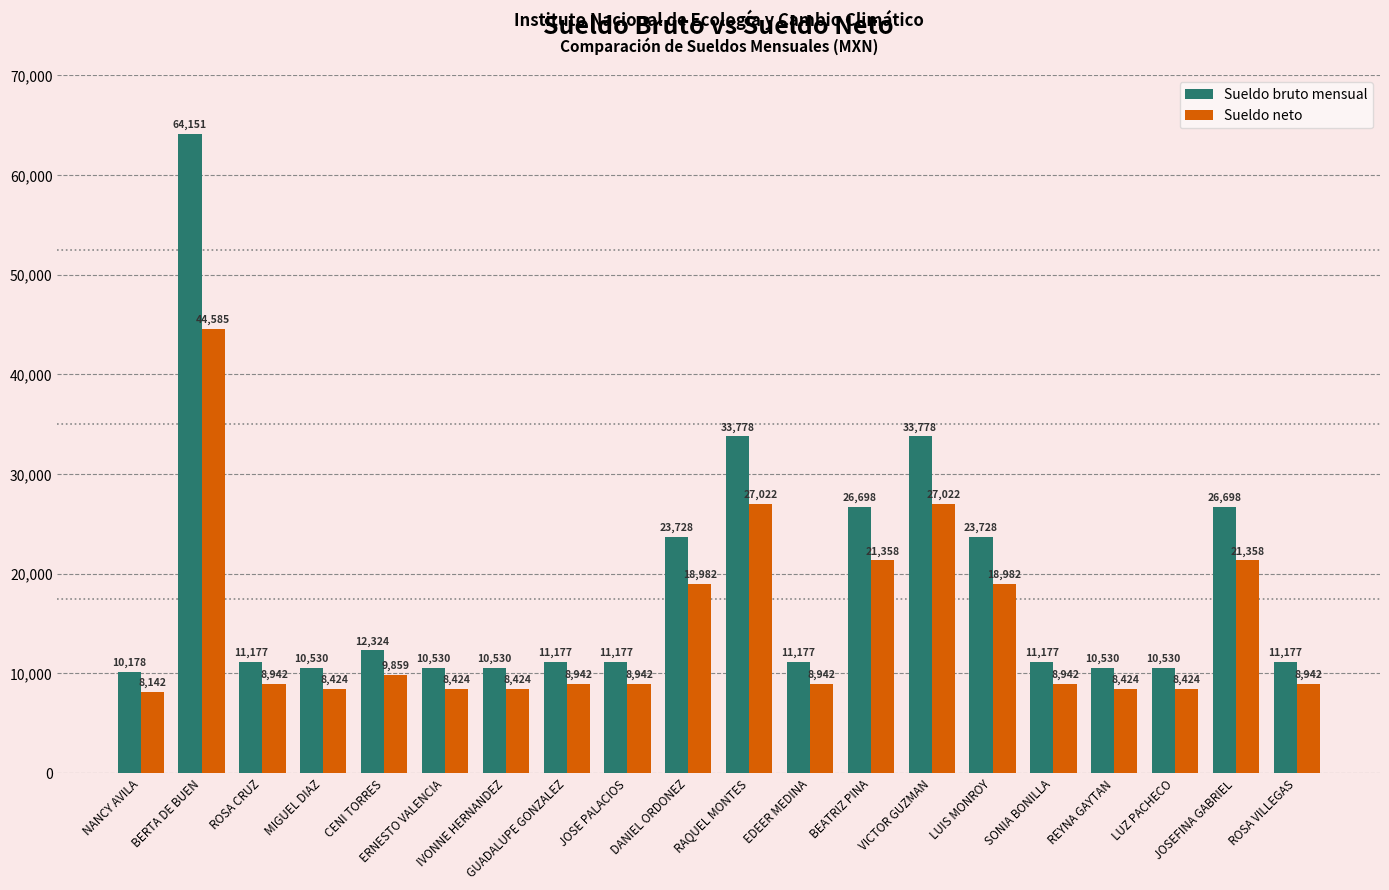

How many values in the Sueldo neto series are below 8942?

6